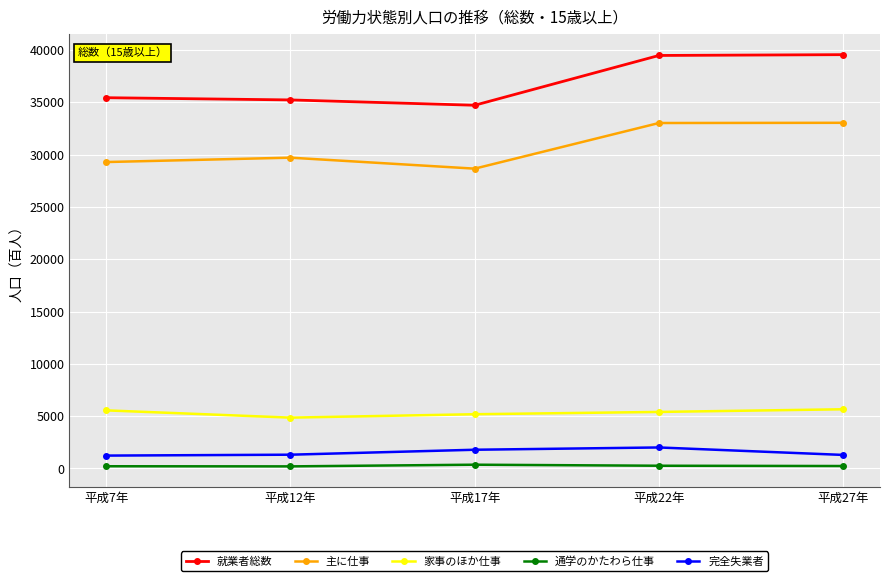

What is the label of the 2nd point from the right?

平成22年